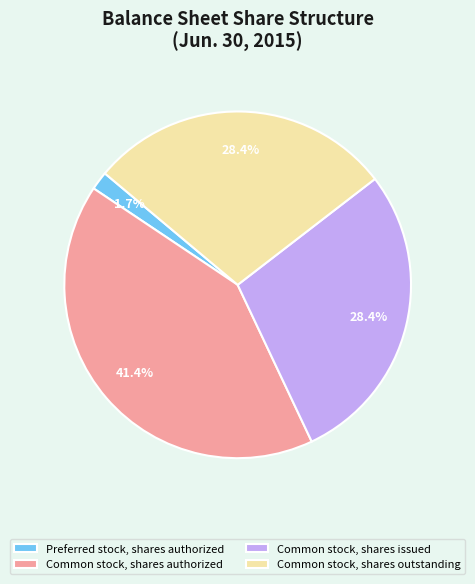

How many segments does this pie chart have?

4